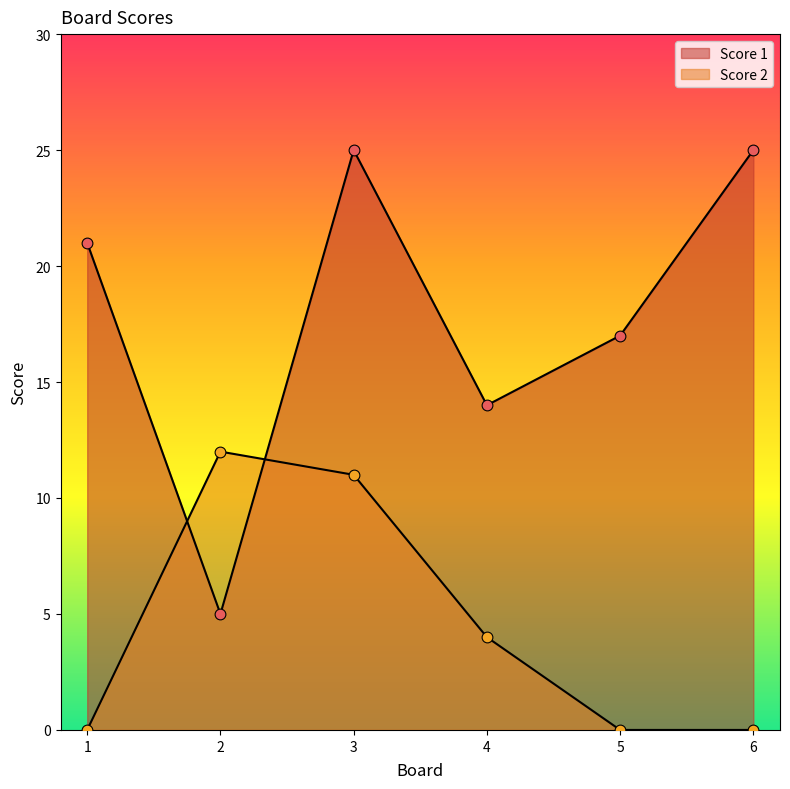

Which series has the largest Y range (max minus min)?

Score 1